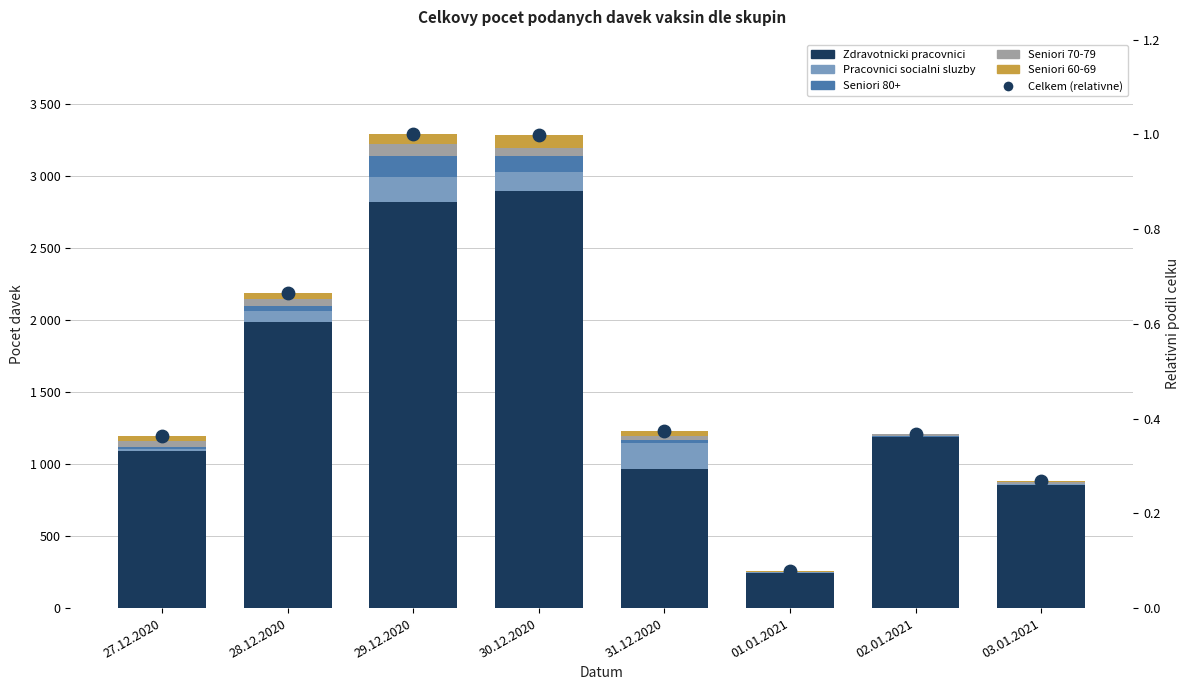

Which series contains the highest Y value?

Zdravotnicki pracovnici